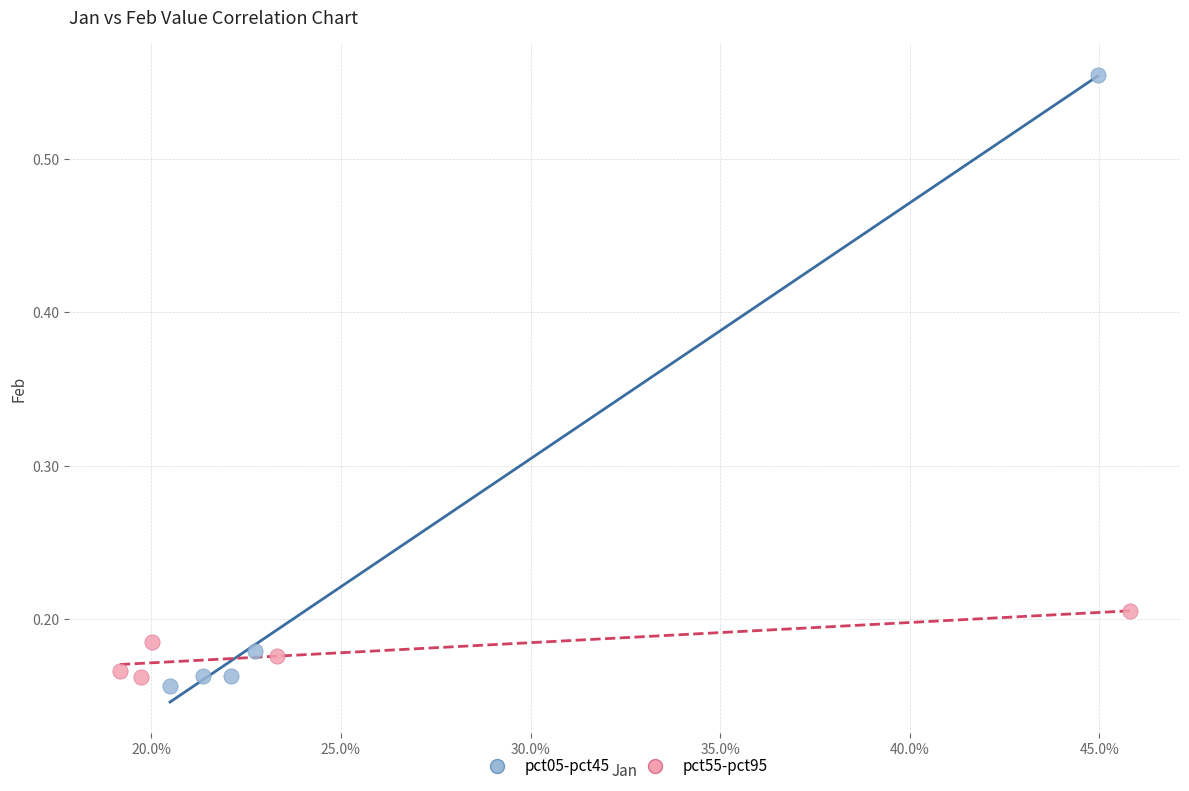

Which series has the largest Y range (max minus min)?

pct05-pct45